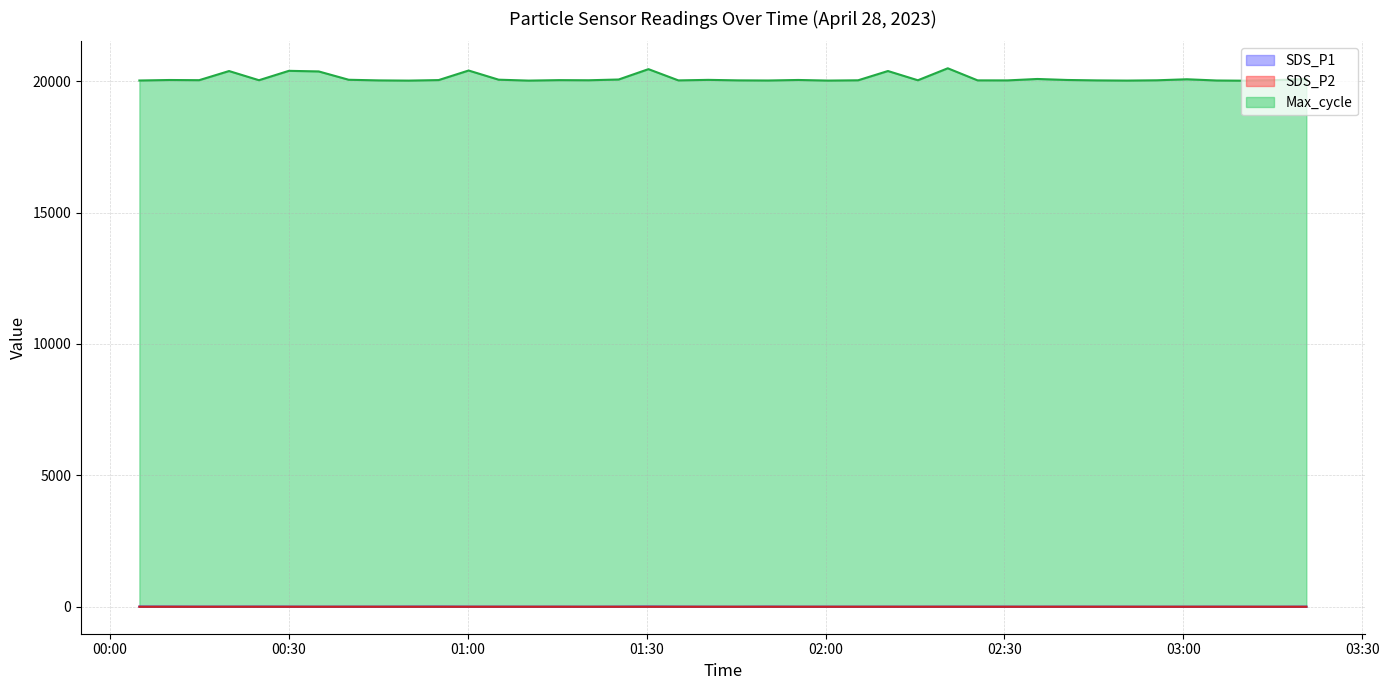

At which category does SDS_P2 reach its first local peak?

2023/04/28 00:09:58